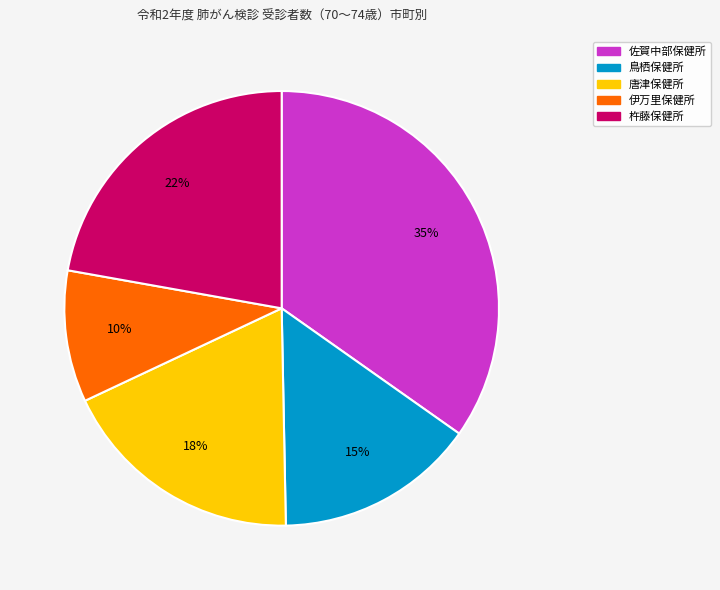

To the nearest percent, what is the combined percentage of 杵藤保健所 and 鳥栖保健所?

37%